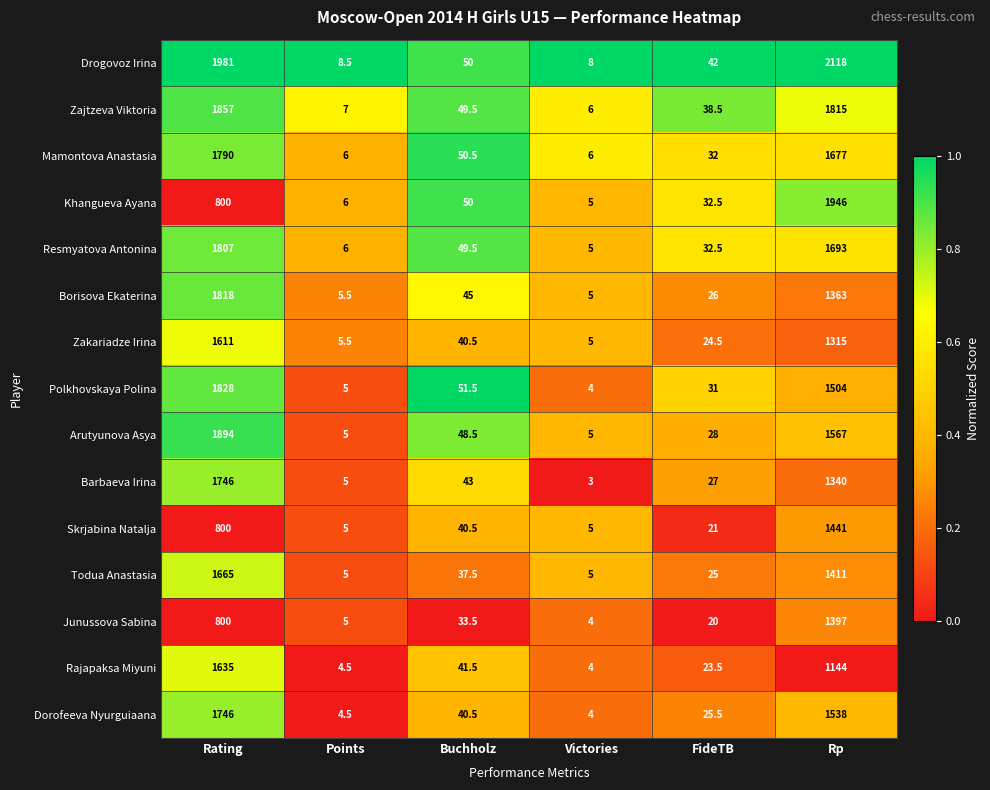

At which category is the sum across all series the highest?

Rating